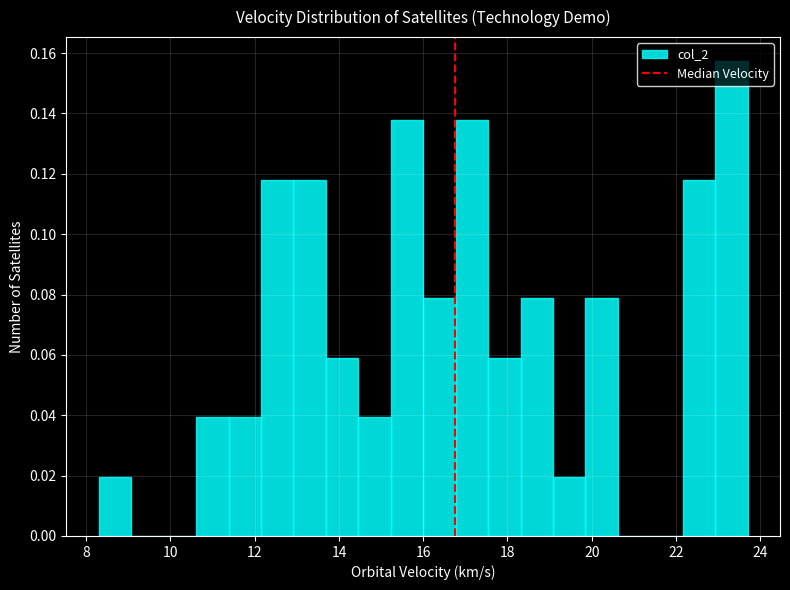

Around what value on the x-axis is the tallest bar? Give the approximate position of its centre, as read against the axis.

23.4